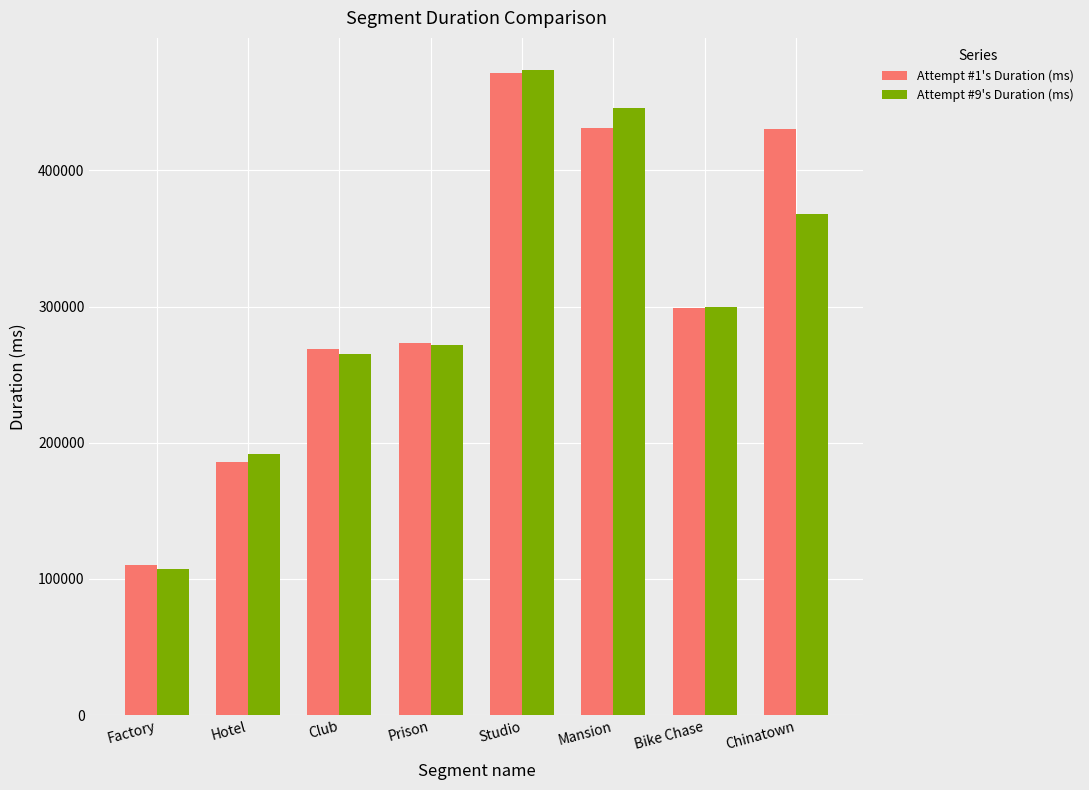

At which label does Attempt #9's Duration (ms) reach its minimum?

Factory